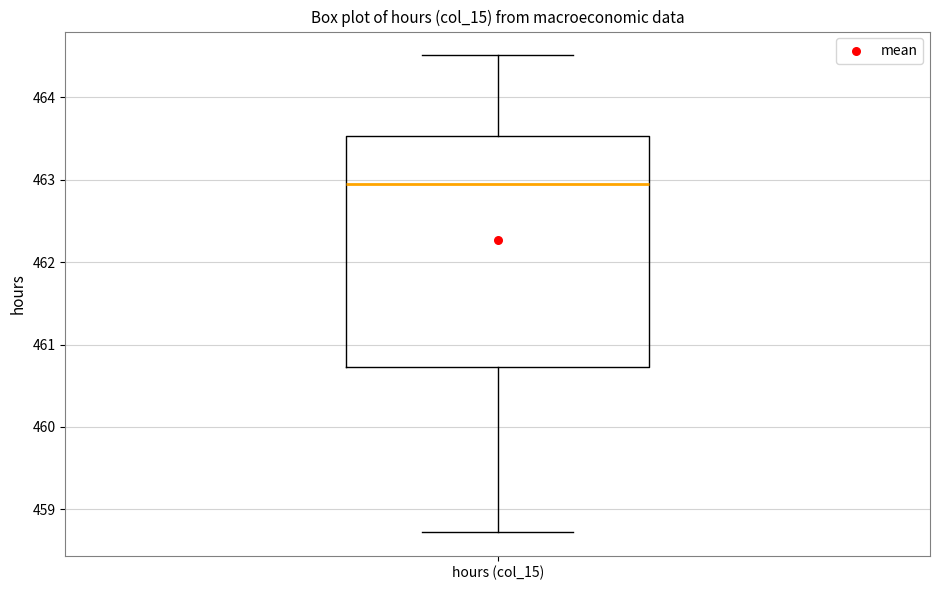

Read this box plot against the y-axis: the position of the median line, the range covered by the box, and the ends of both whiskers. The values are not printed on the chart, so give them approximately, as read against the axis.

median 462.9, box 460.7 to 463.5, whiskers 458.7 to 464.5